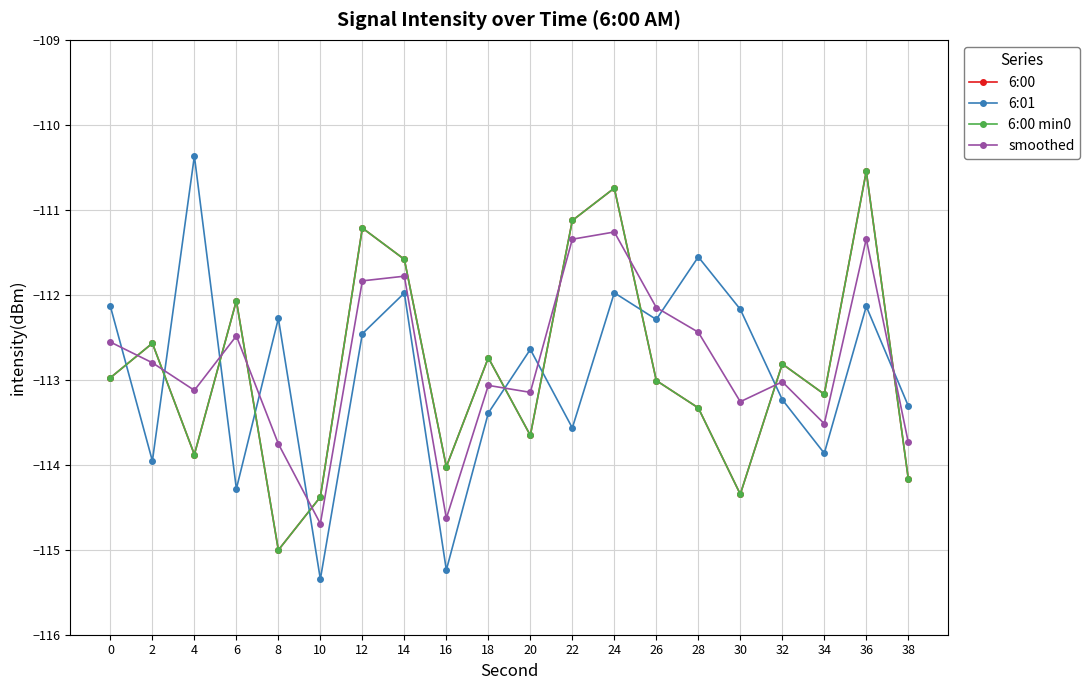

What is the spread (max minus min) of values at 14?

0.4